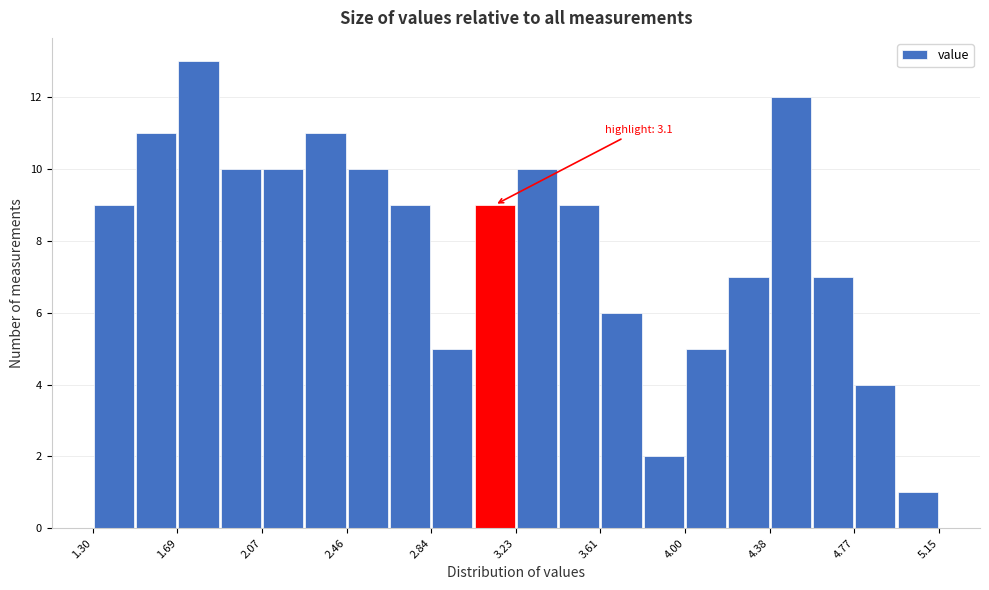

Around what value on the x-axis is the tallest bar? Give the approximate position of its centre, as read against the axis.

1.80